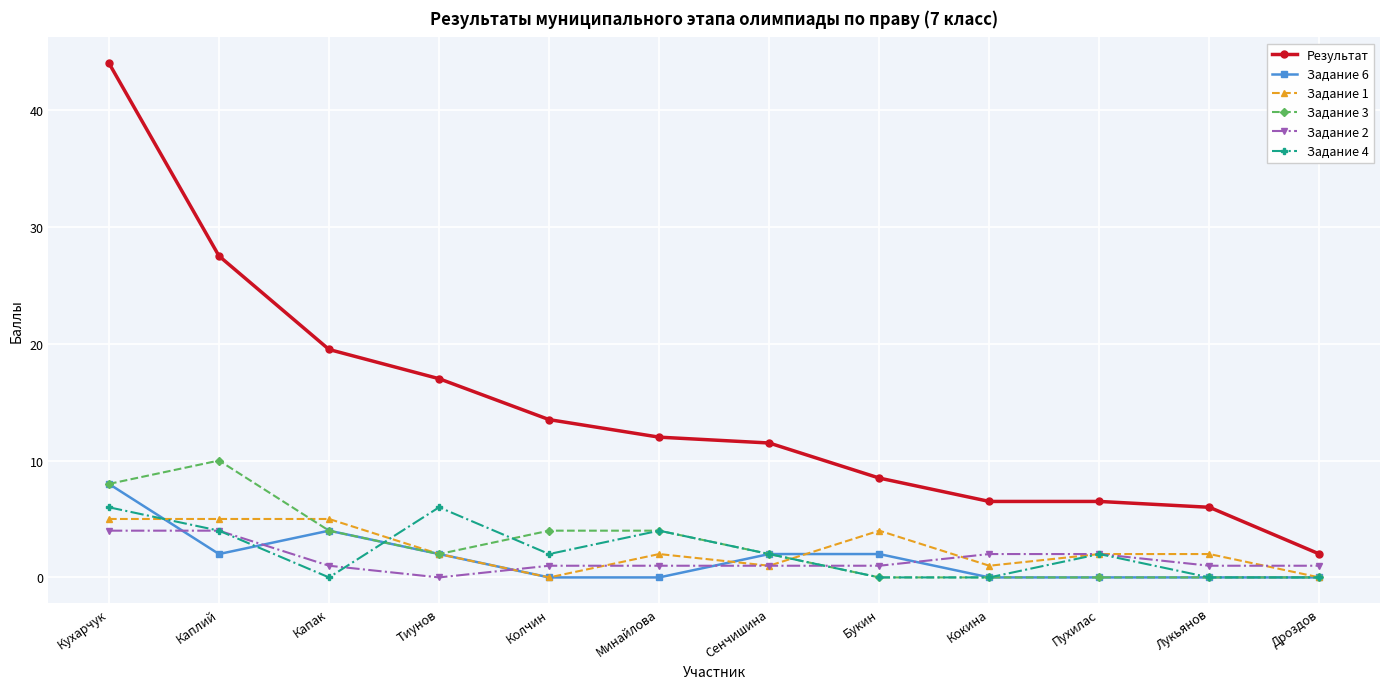

True or false: Задание 4 has more than 1 interior local peaks.

True